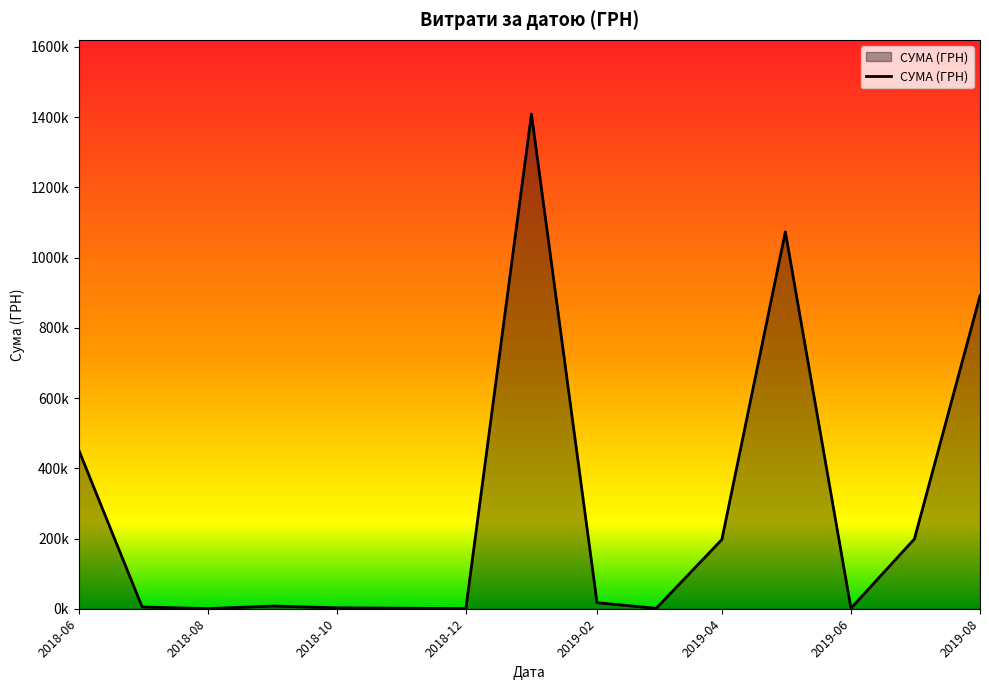

Does the chart display data point markers on the line(s)?

No